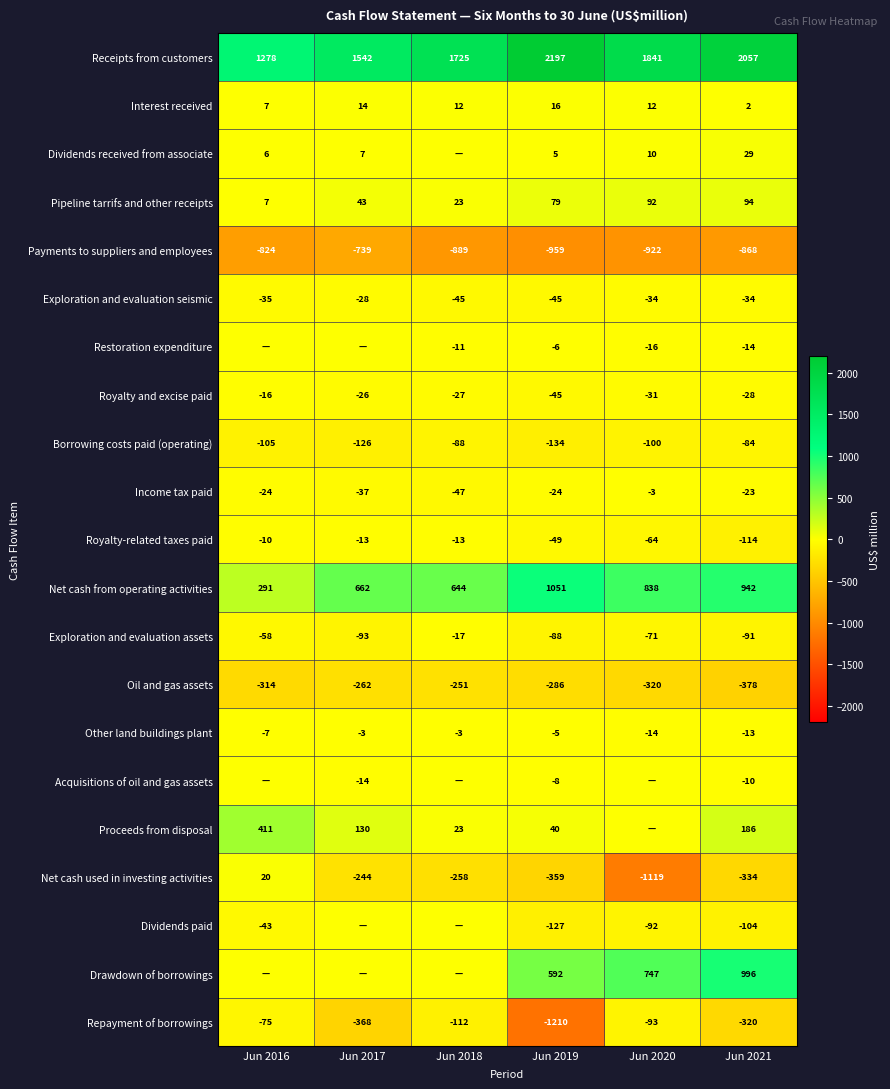

True or false: Dividends paid has a value of -57 at Jun 2016.

False